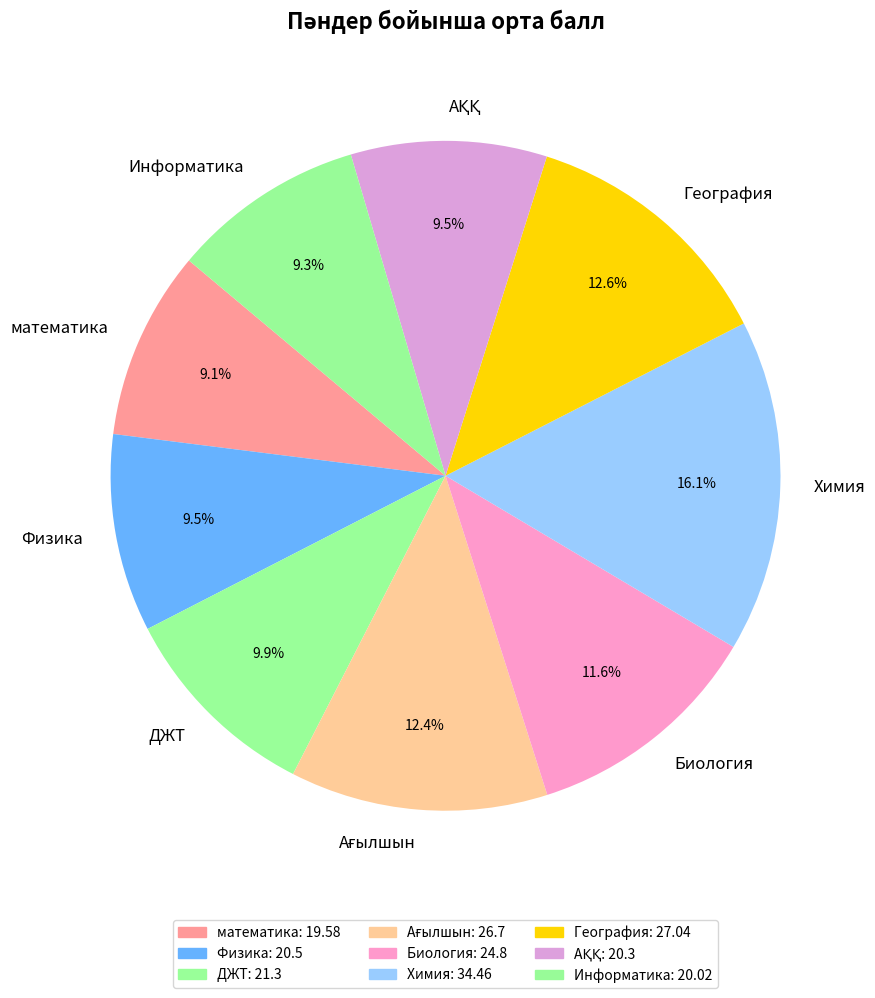

What is the largest slice in the pie chart?

Химия